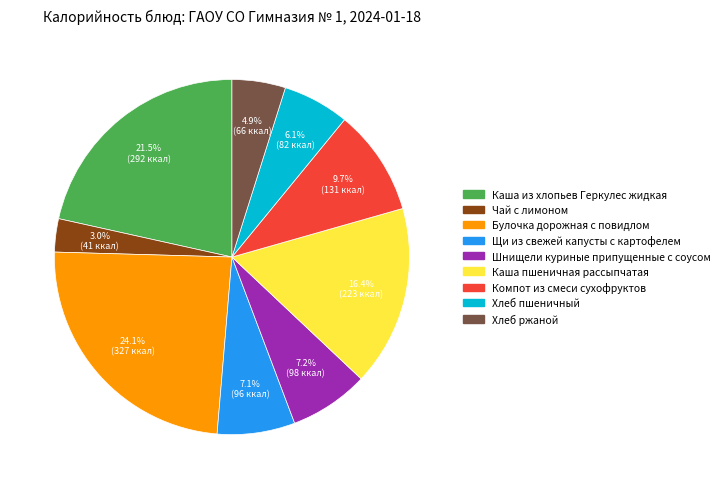

Which category has the smallest portion of the pie?

Чай с лимоном